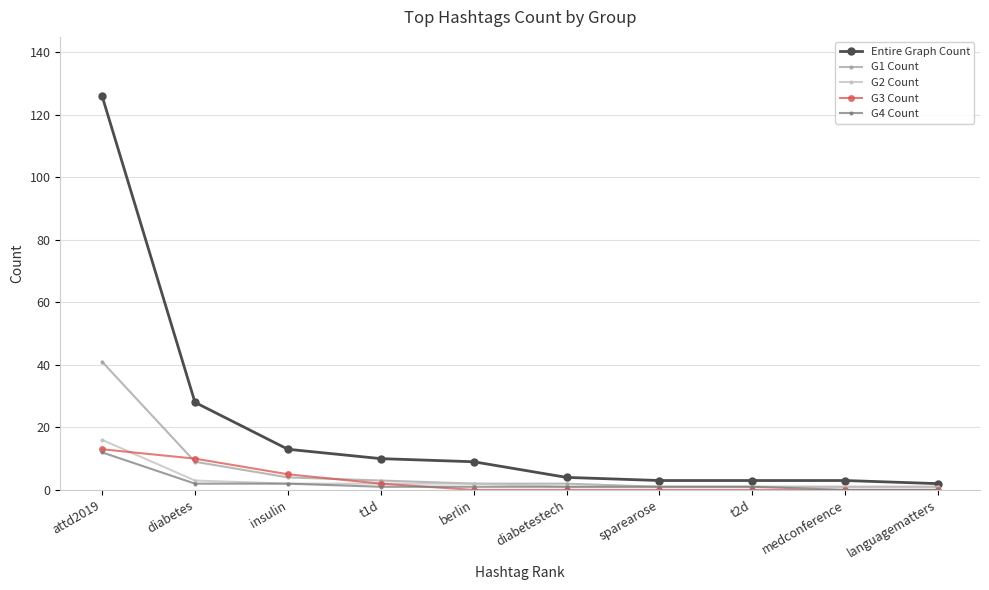

True or false: G1 Count has a value of 1 at languagematters.

True